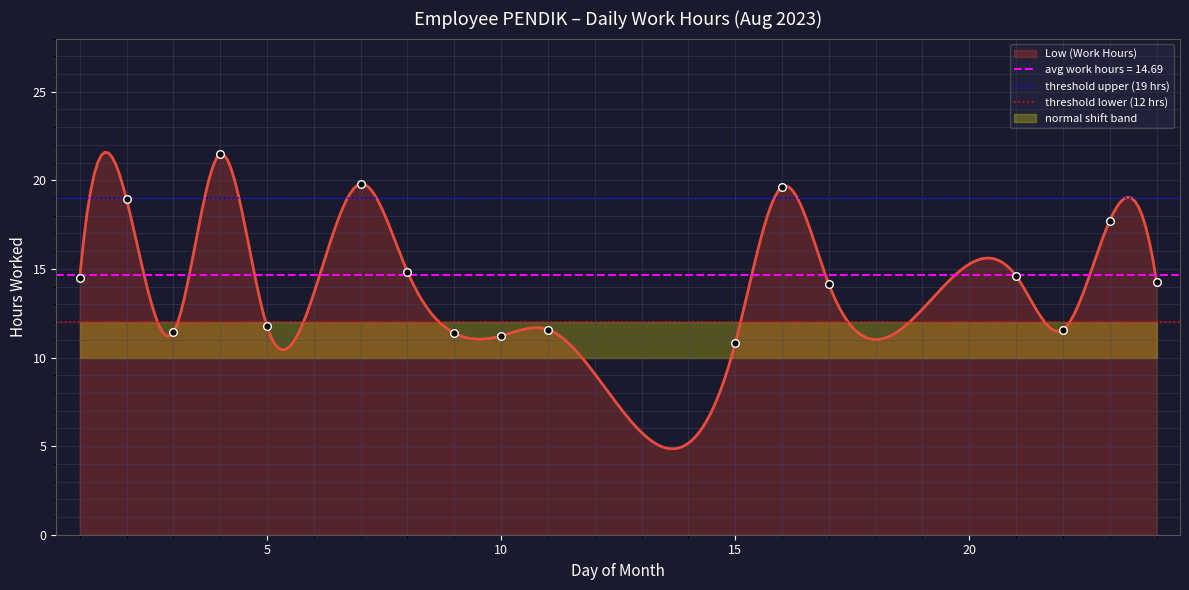

The Low (Work Hours) series shows 23.6 at 20. True or false?

False